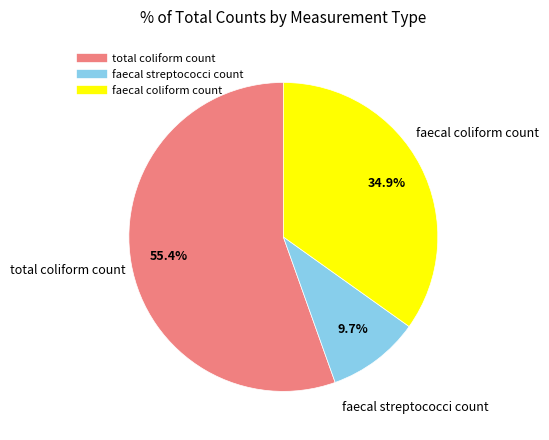

What is the ratio of the value at faecal coliform count to the value at faecal streptococci count?

3.6